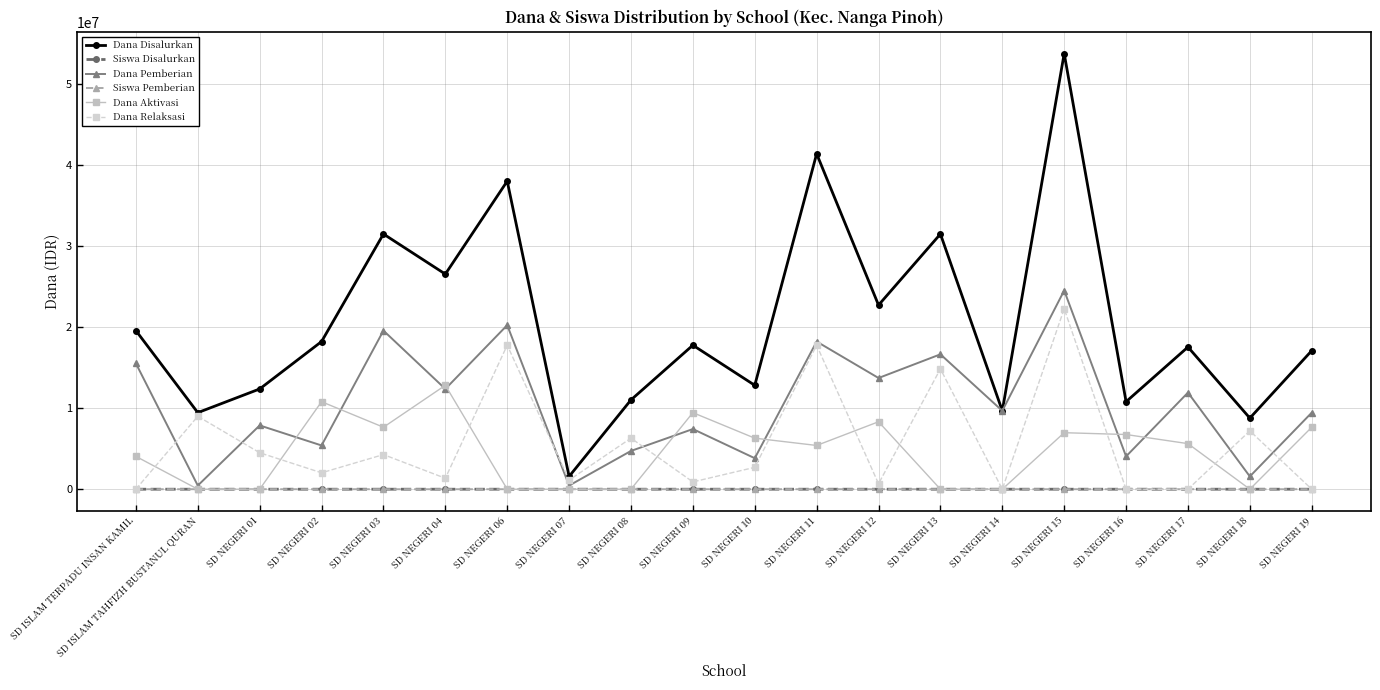

Is this an area chart (filled region under the line)?

No